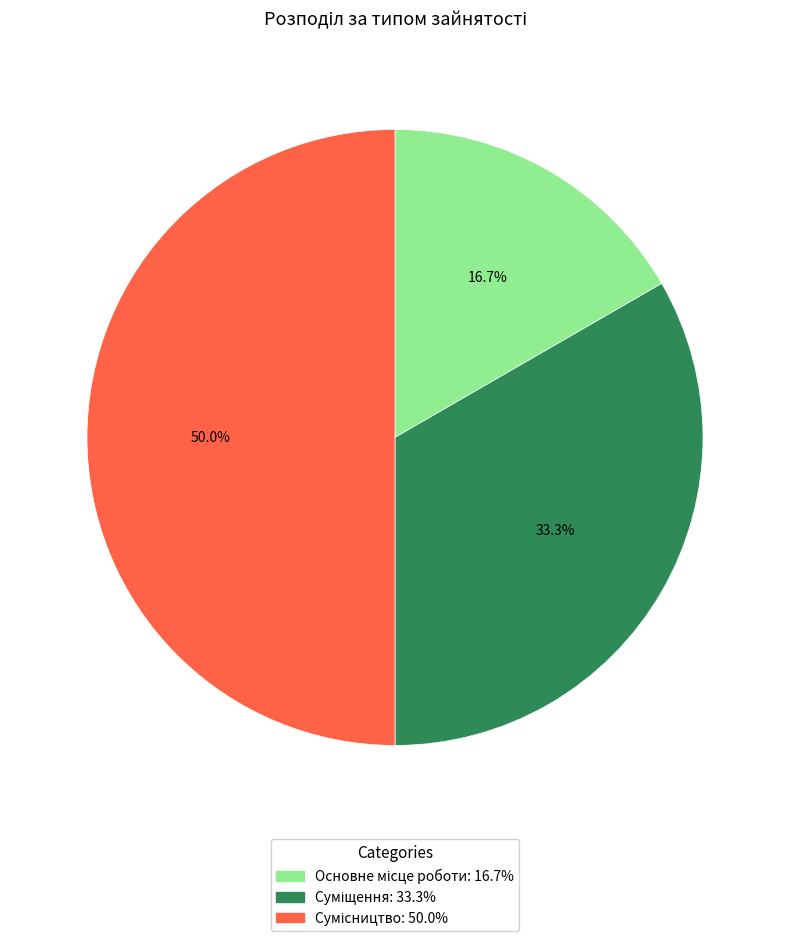

True or false: Основне місце роботи accounts for 6% of the total.

False